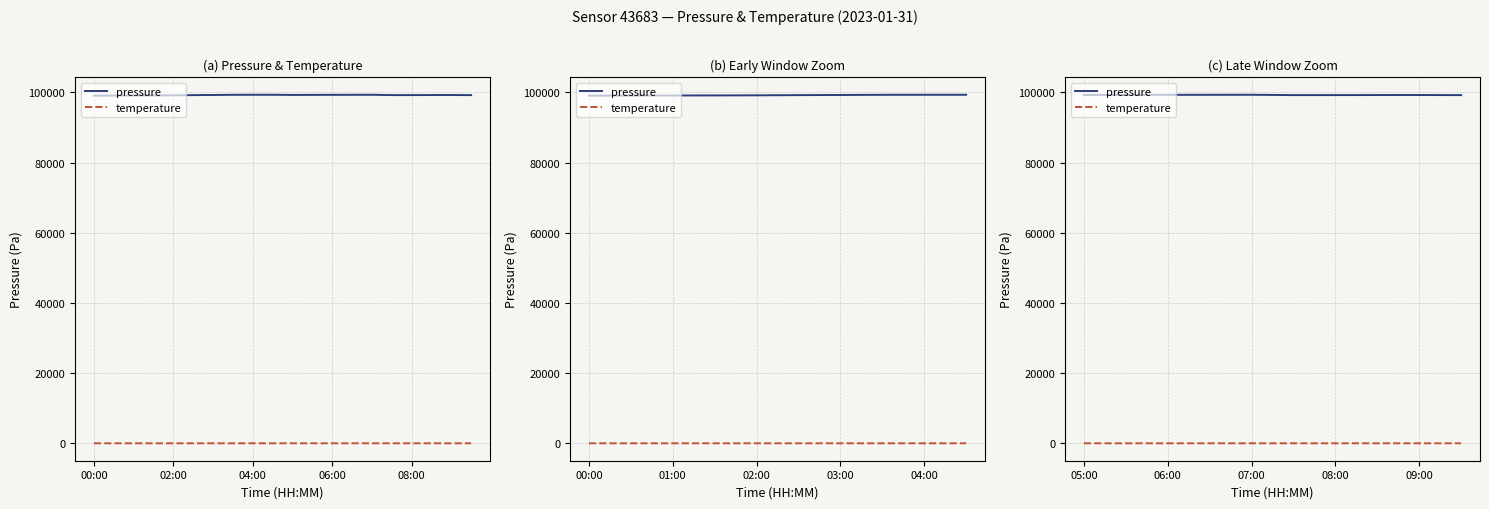

Rank the series at 08:00 from highest to lowest value.

pressure, temperature